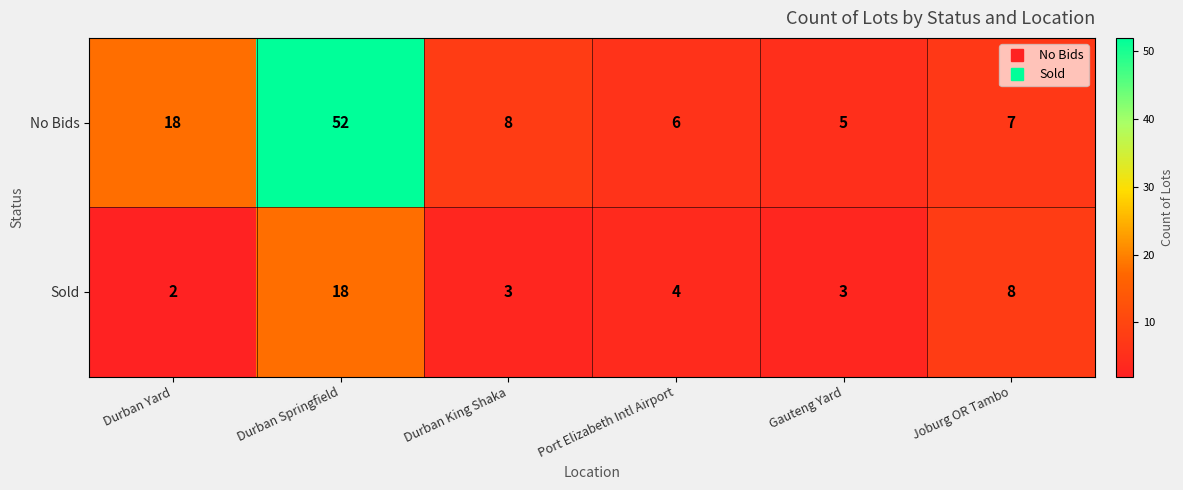

The Sold series shows 3 at Durban Yard. True or false?

False